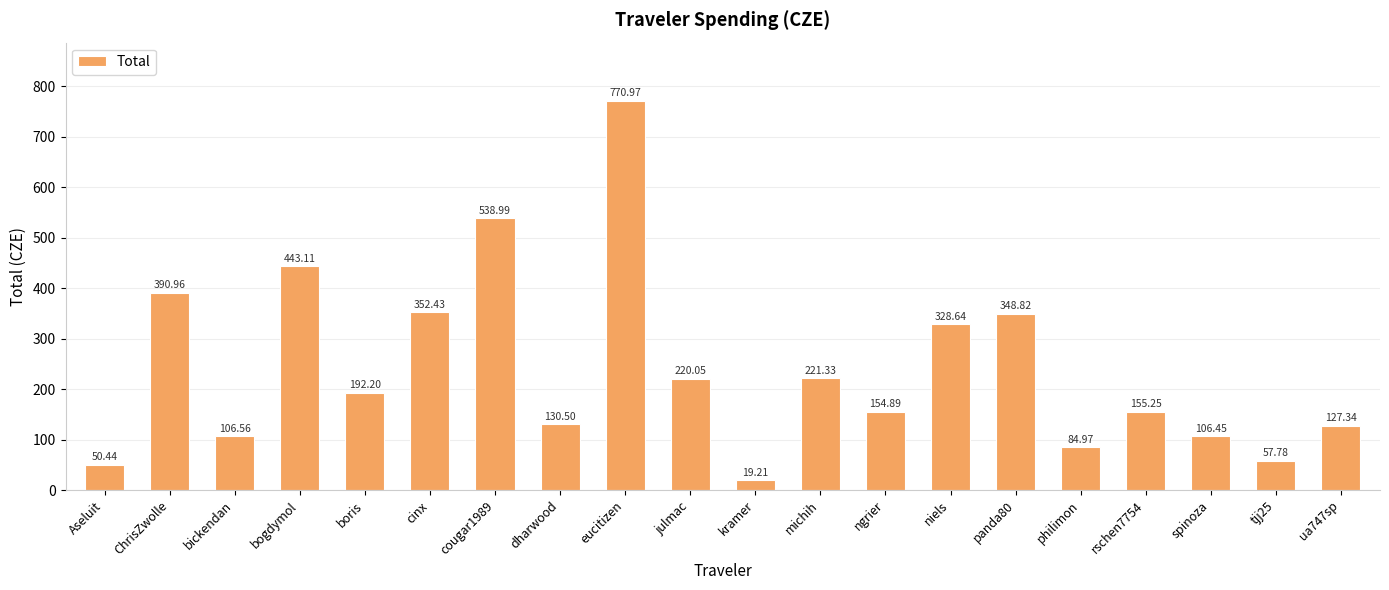

What is the average value?

240.0